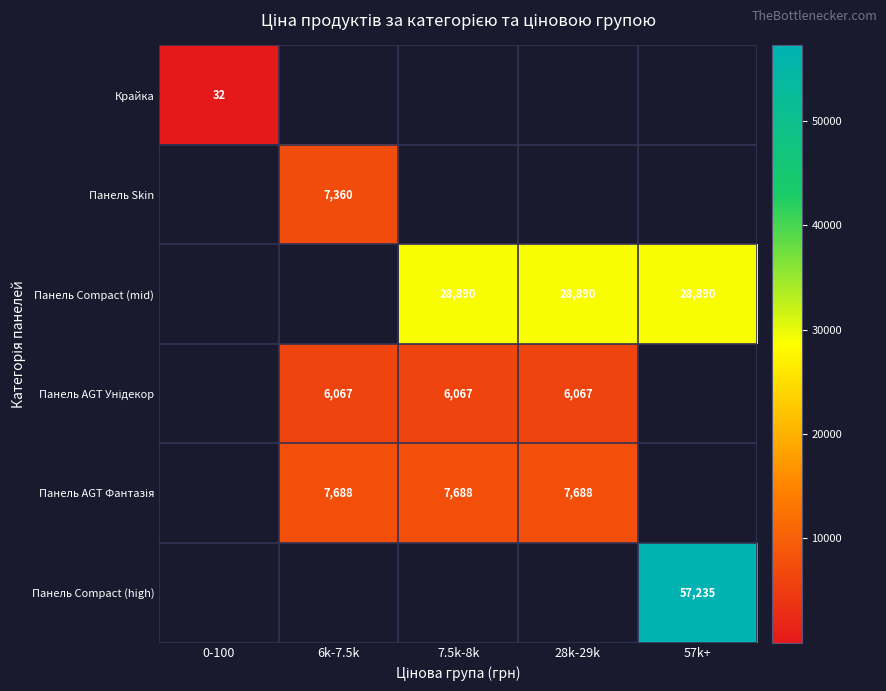

At which label is Крайка closest to 32?

0-100